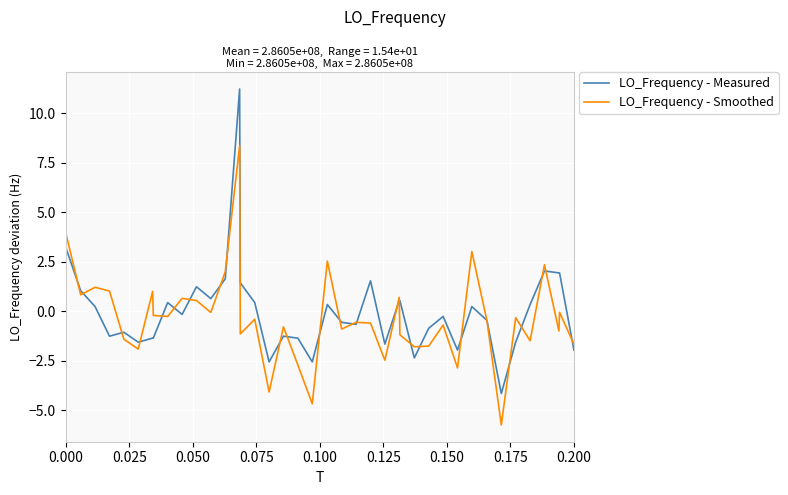

What is the highest value of the LO_Frequency - Smoothed series?

8.4